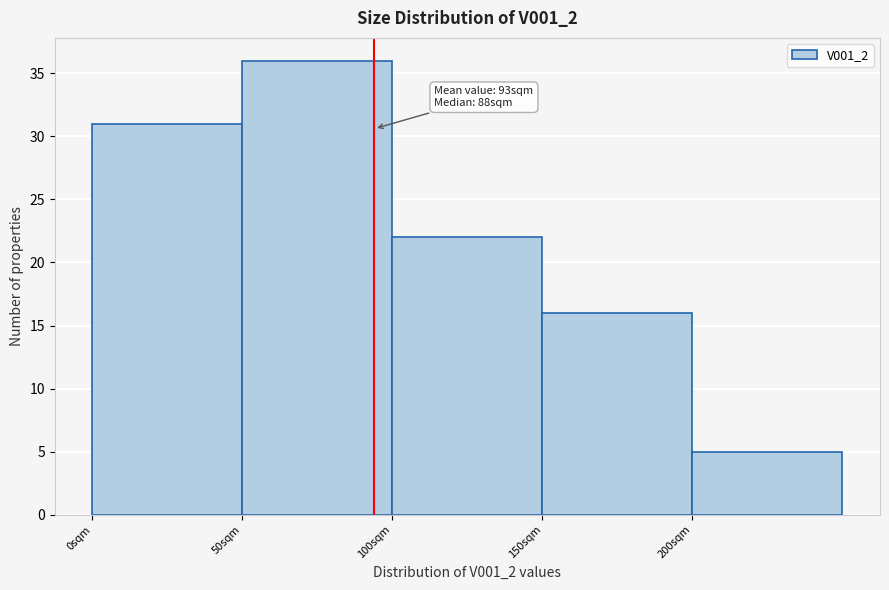

Which range on the x-axis has the tallest bar?

50 to 100